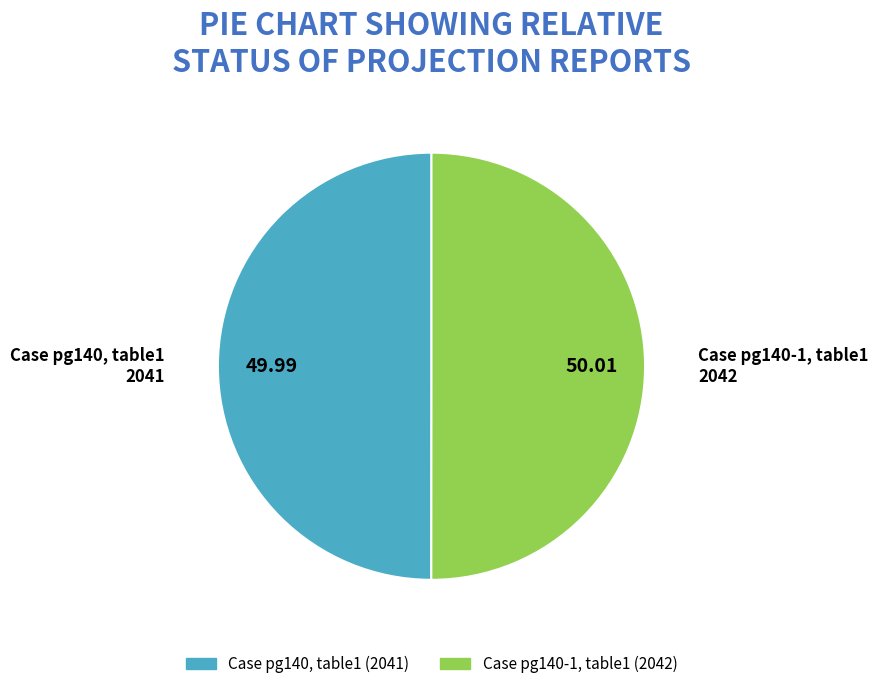

Approximately how many times larger is the value at Case pg140, table1 compared to Case pg140-1, table1?

1.0